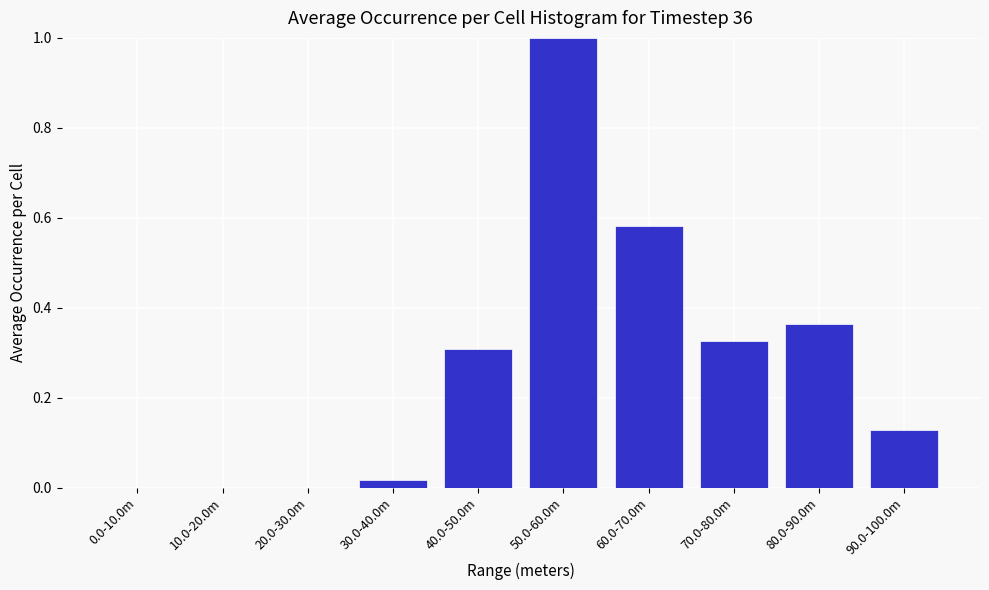

What is the change in value from 20.0-30.0m to 90.0-100.0m?

+0.1